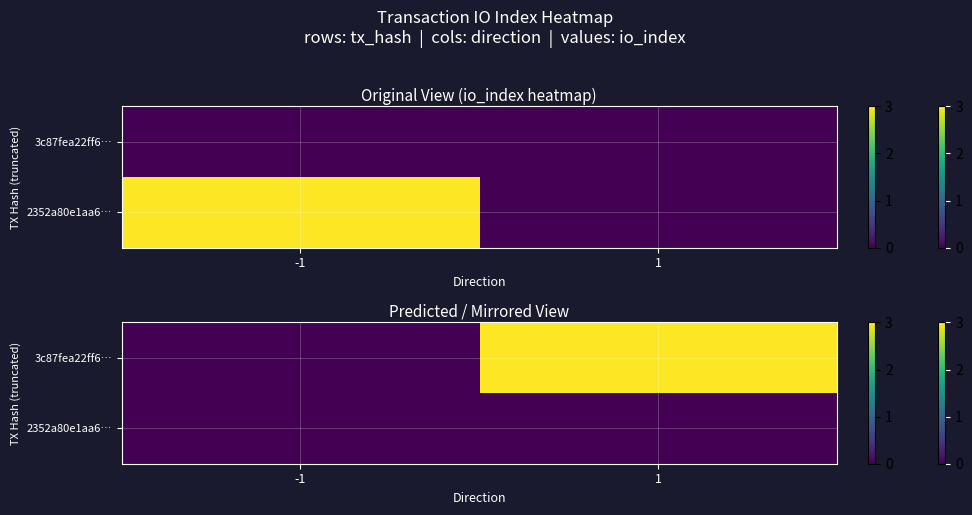

Which has a higher value, 1 or -1?

1